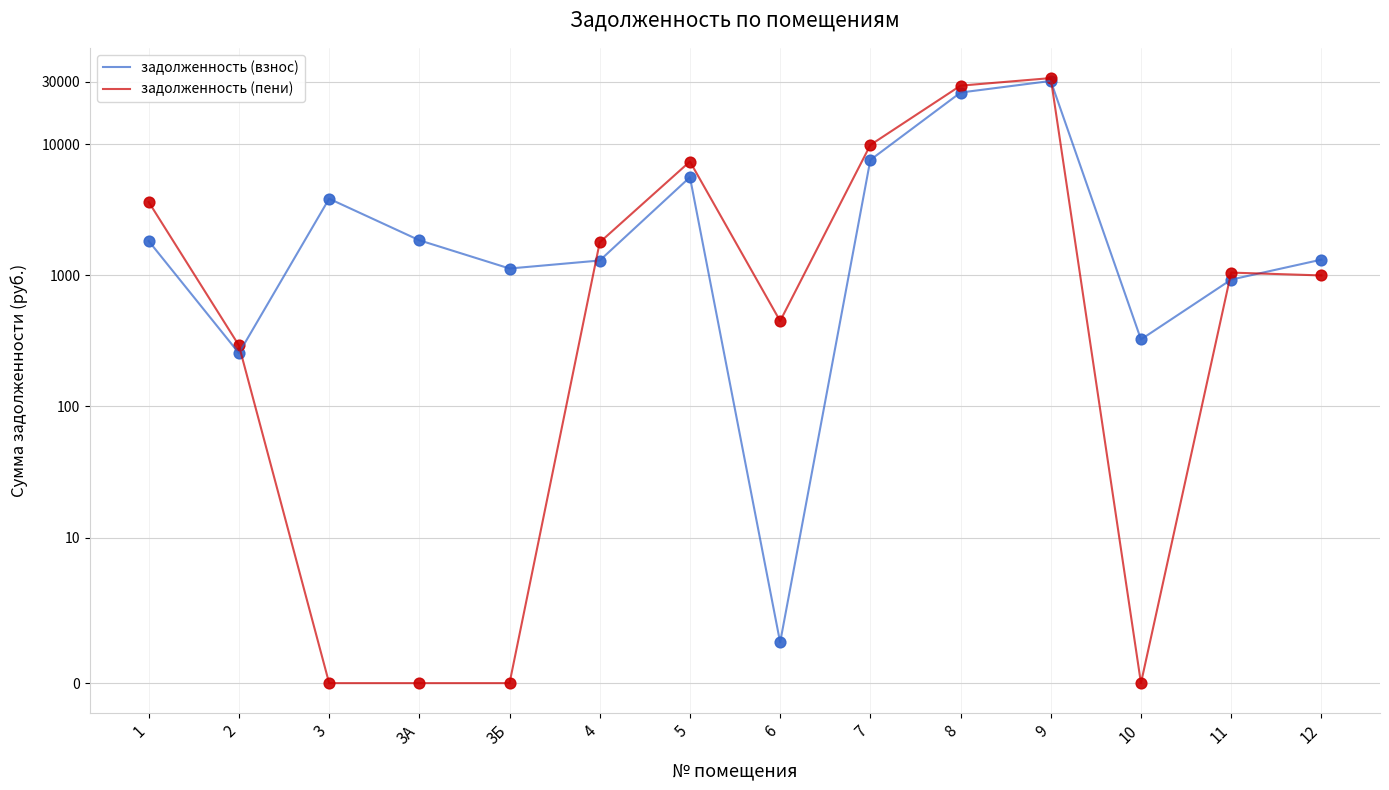

Which series contains the highest Y value?

задолженность (пени)